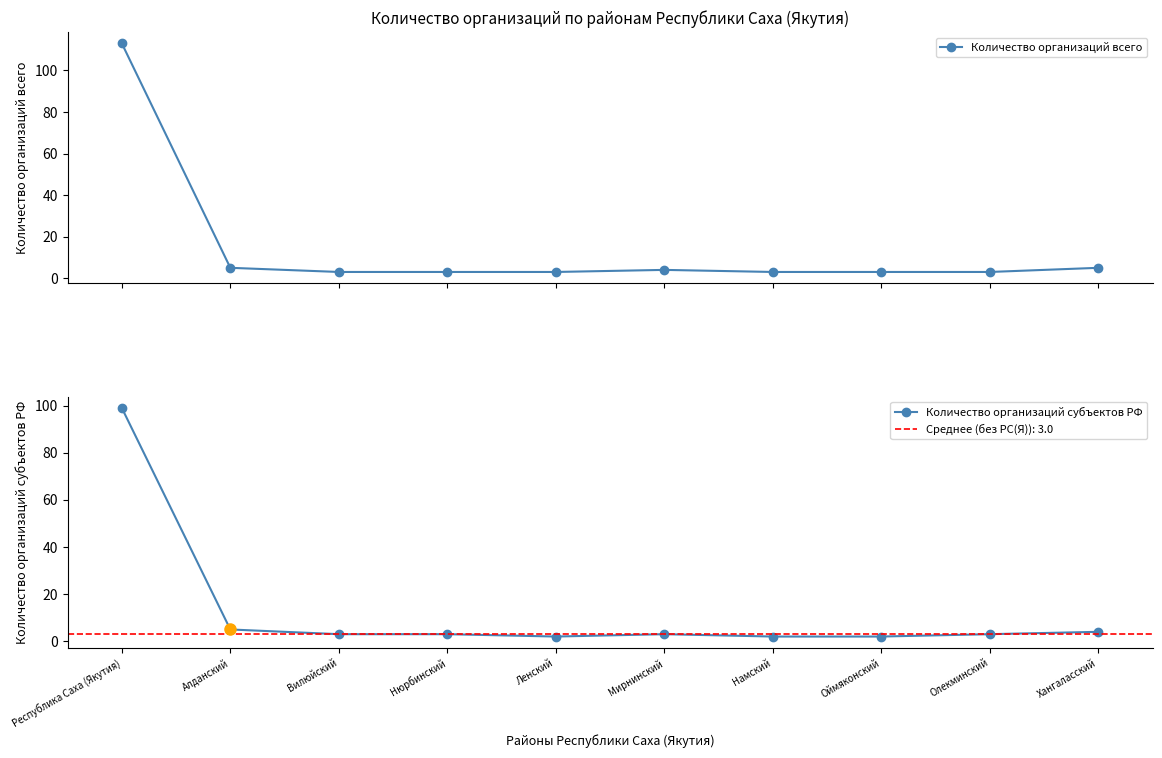

Is it true that Количество организаций субъектов РФ equals 3 at Намский?

False